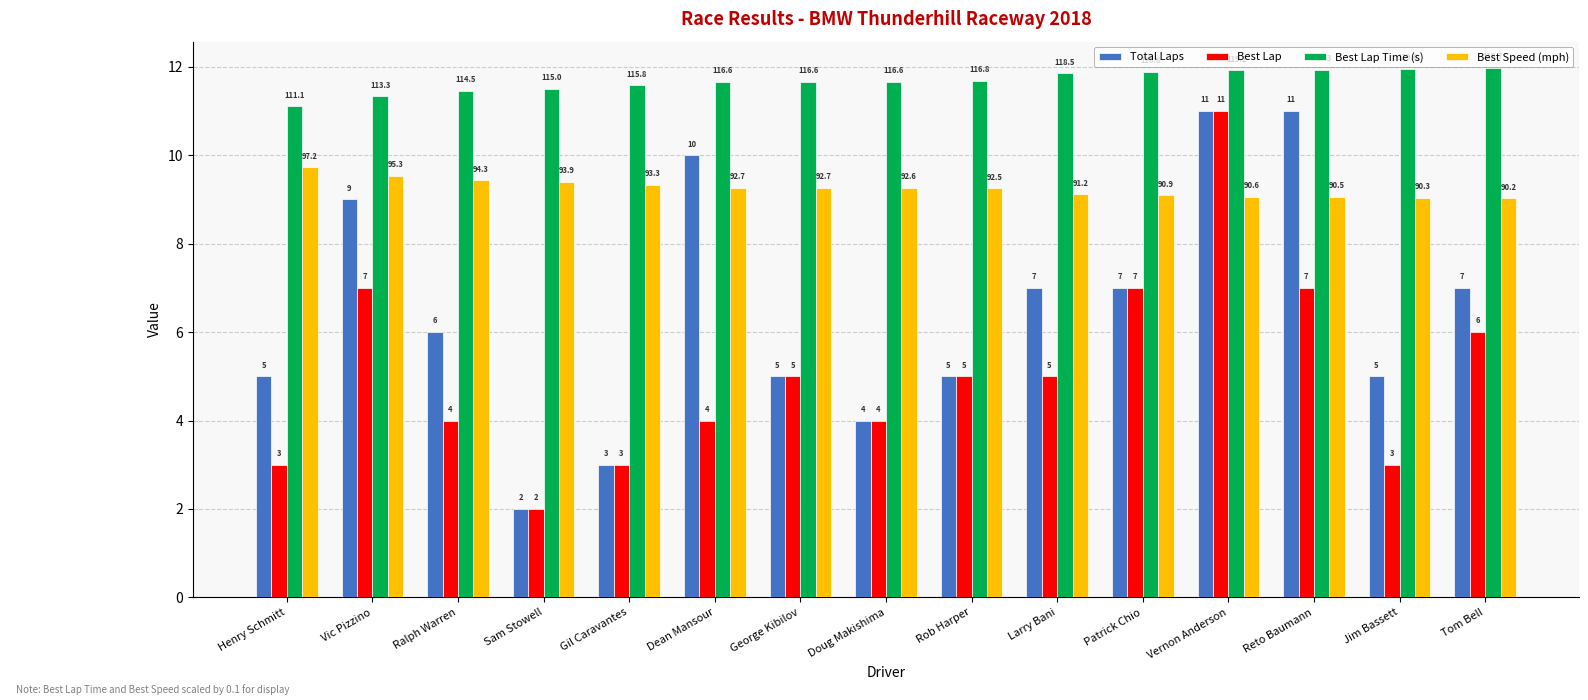

Which label corresponds to the smallest value in the chart?

Sam Stowell